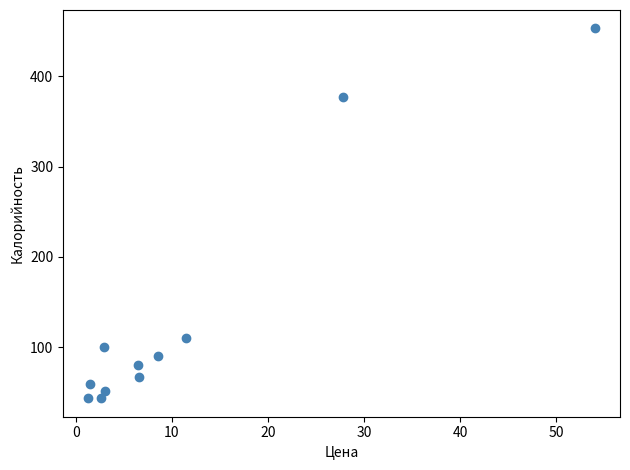

What is the range of X values (max minus min)?

52.7